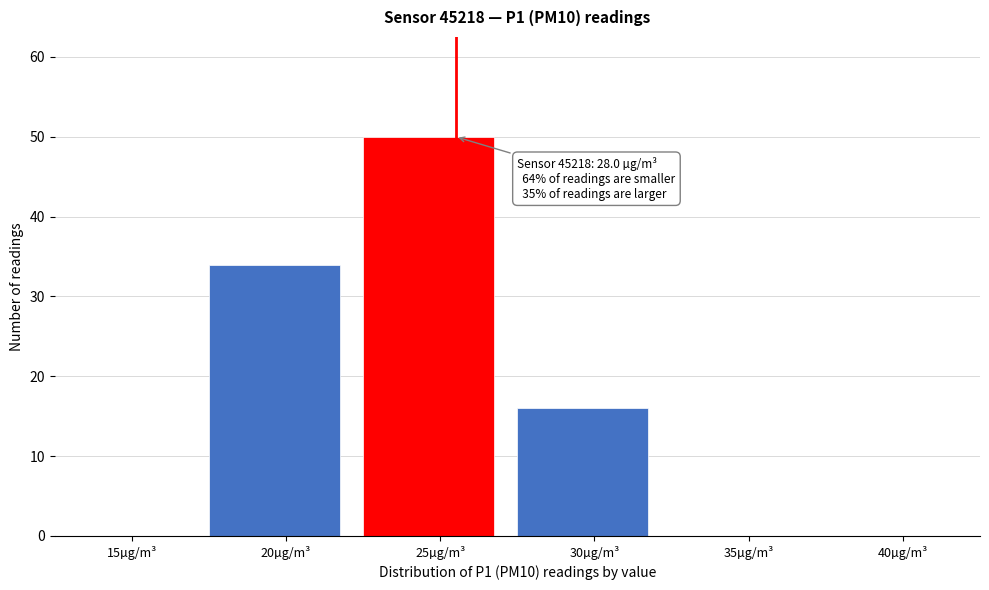

Reading right to left, list all the values displayed in this chart.

40µg/m³=0	35µg/m³=0	30µg/m³=16	25µg/m³=50	20µg/m³=34	15µg/m³=0